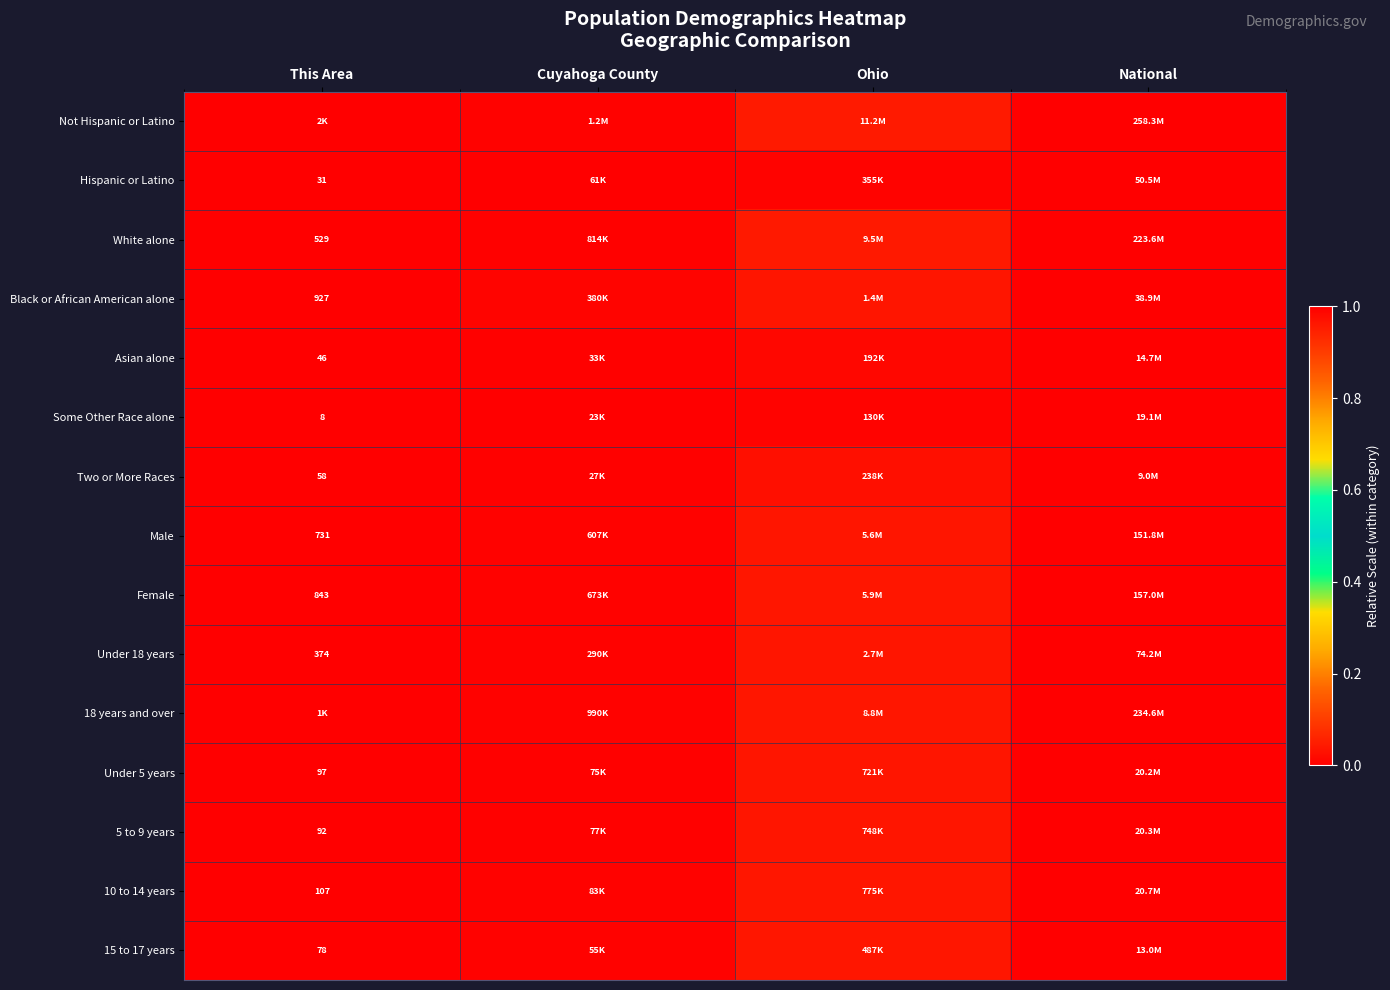

Count the number of categories in the chart.

4